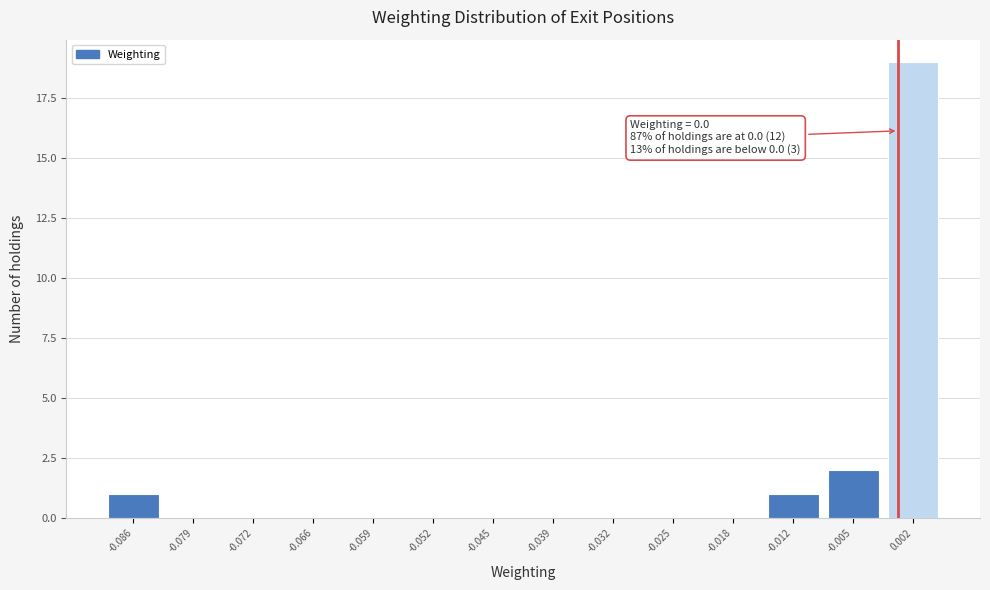

Which range on the x-axis has the tallest bar?

-0.002 to 0.005